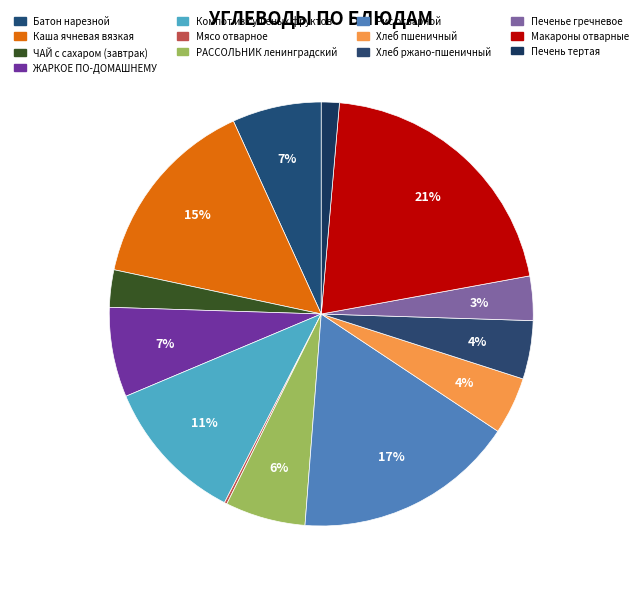

What is the smallest slice in the pie chart?

Мясо отварное